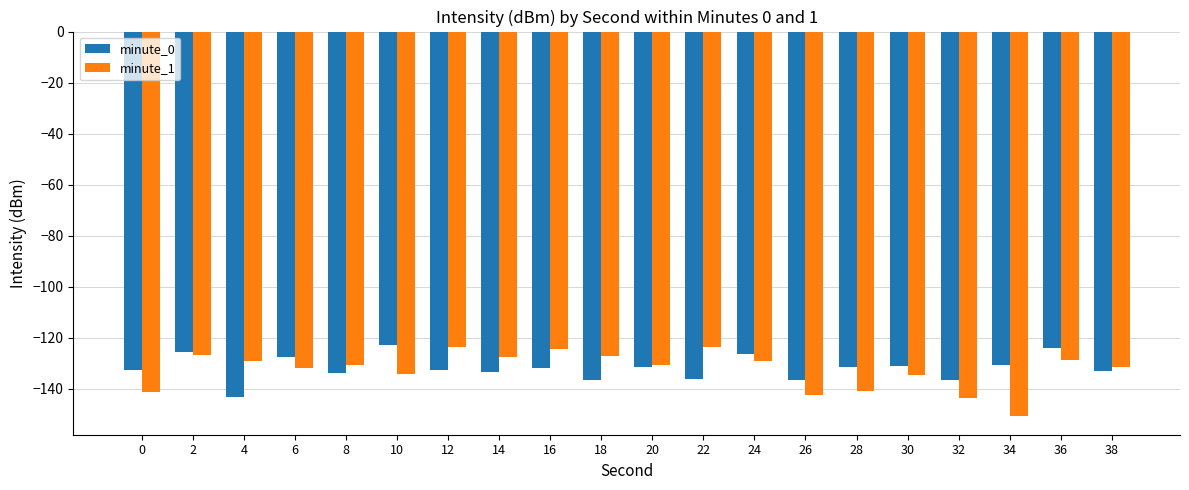

How many data points in minute_1 are above -130?

9